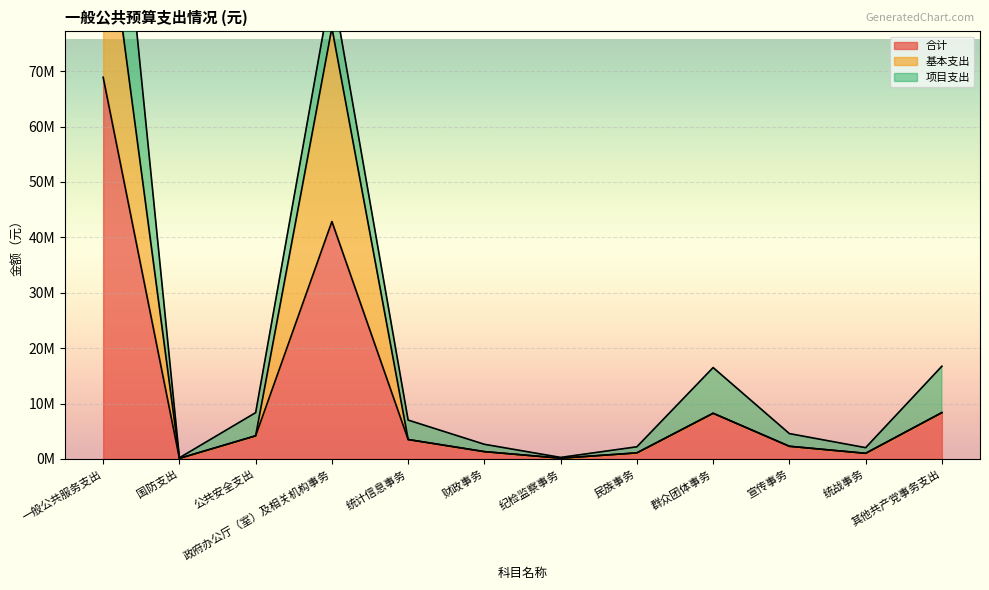

Is the value of 合计 at 其他共产党事务支出 greater than the value of 基本支出 at 其他共产党事务支出?

No